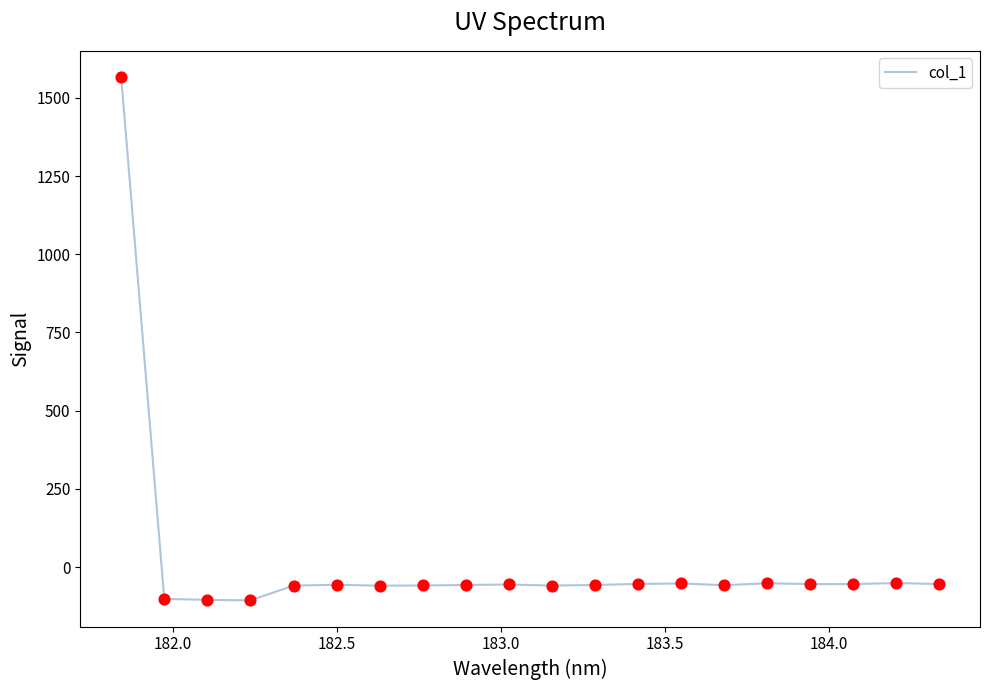

What is the difference between the maximum and minimum values?

1672.9